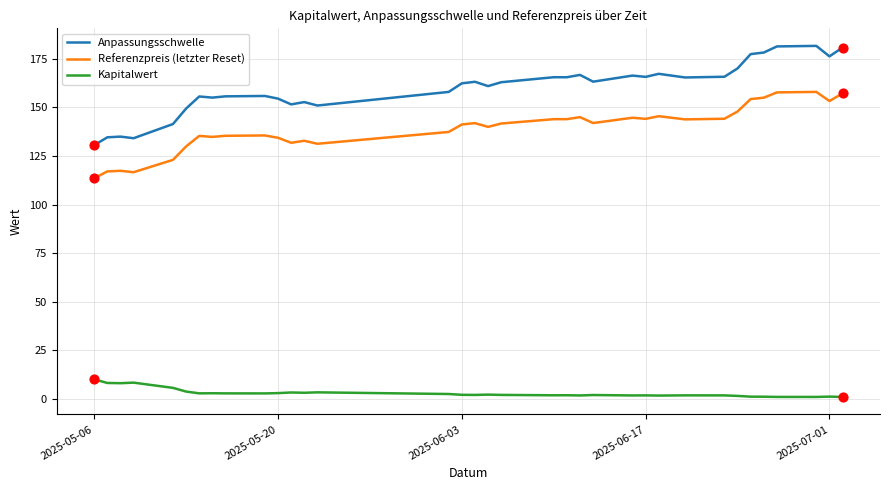

Which series has the widest spread of values?

Anpassungsschwelle